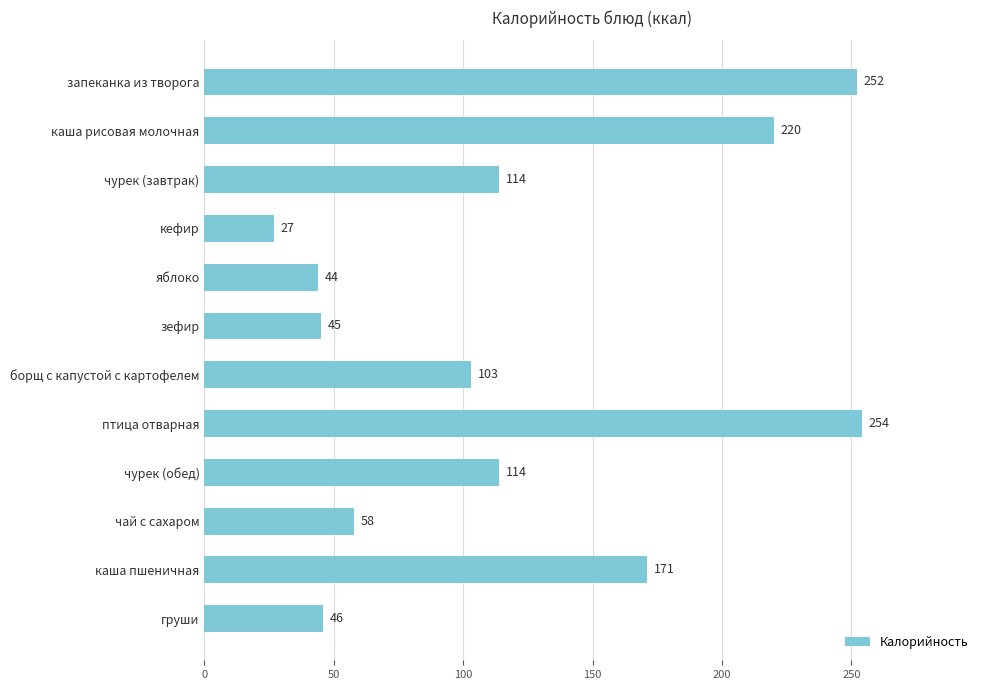

What is the average value?

121